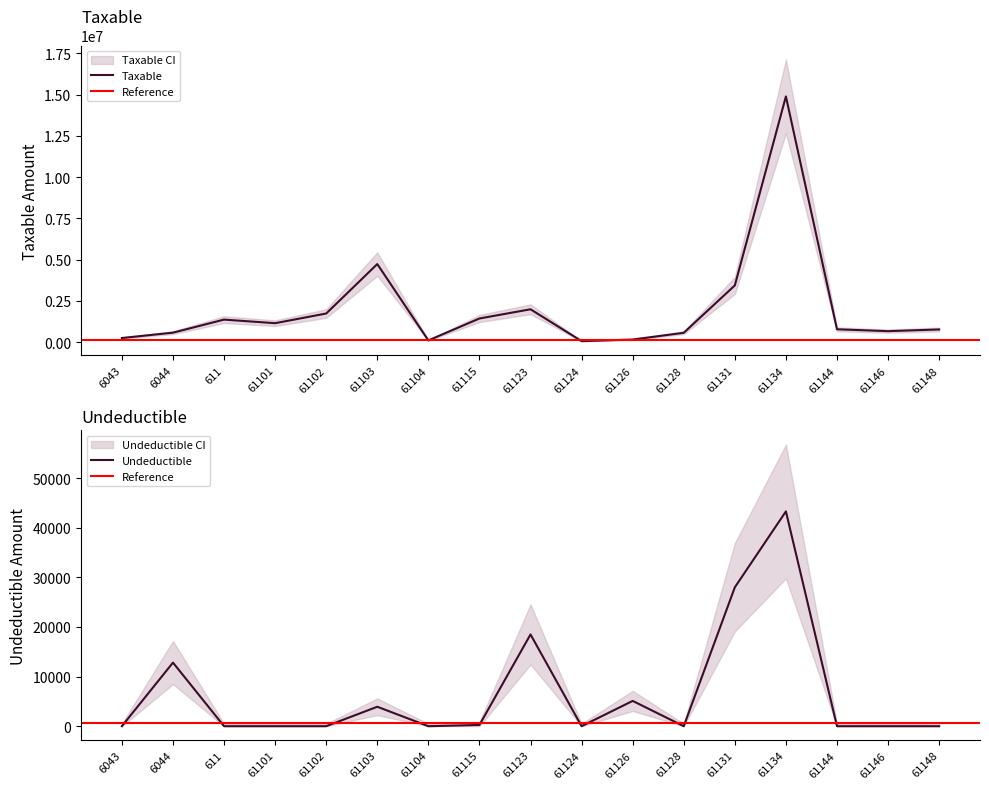

Between 61134 and 61123, which is larger?

61134